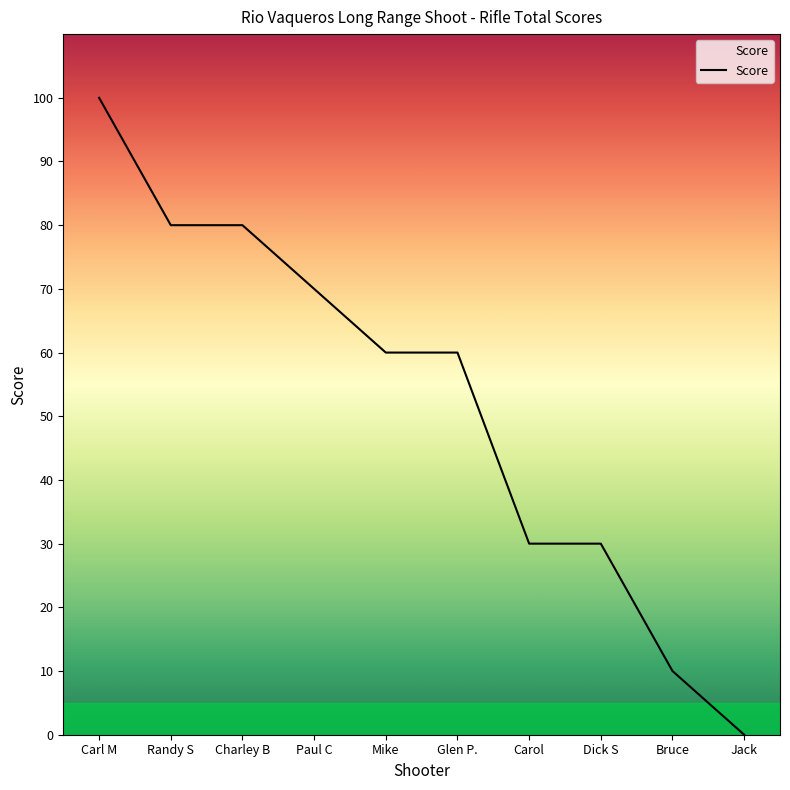

How many lines are shown in the chart?

1